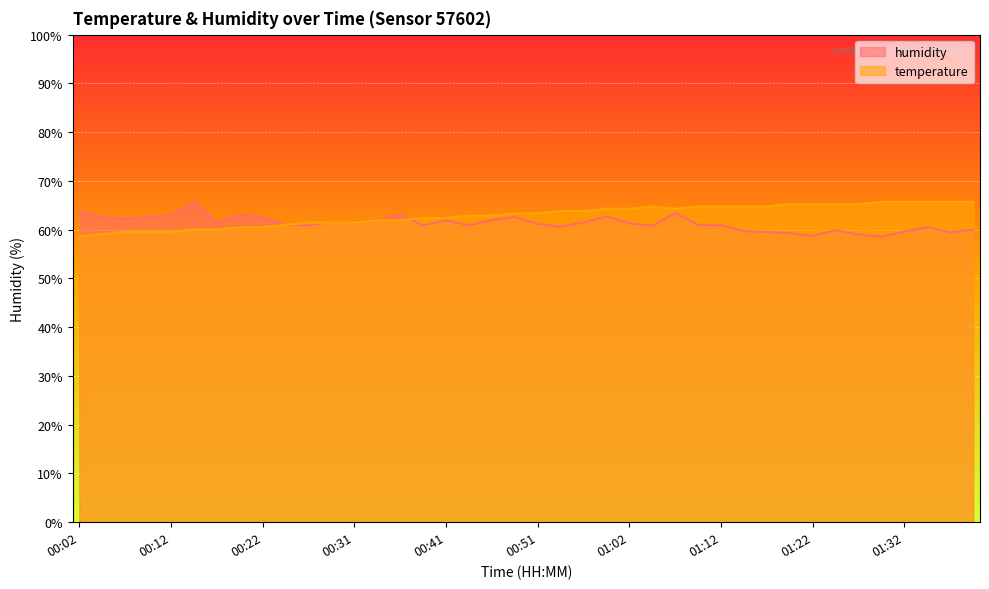

What is the spread (max minus min) of values at 00:39?

1.5